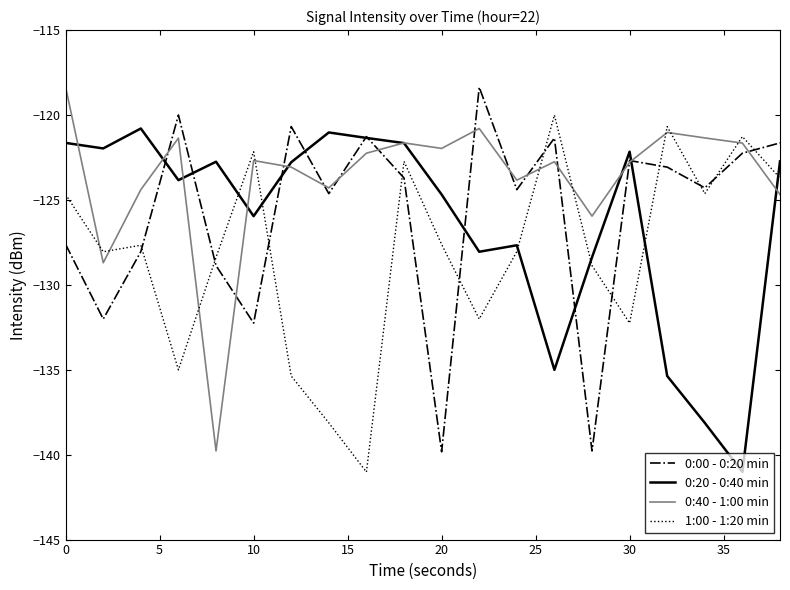

What is the maximum value for 1:00 - 1:20 min?

-120.0